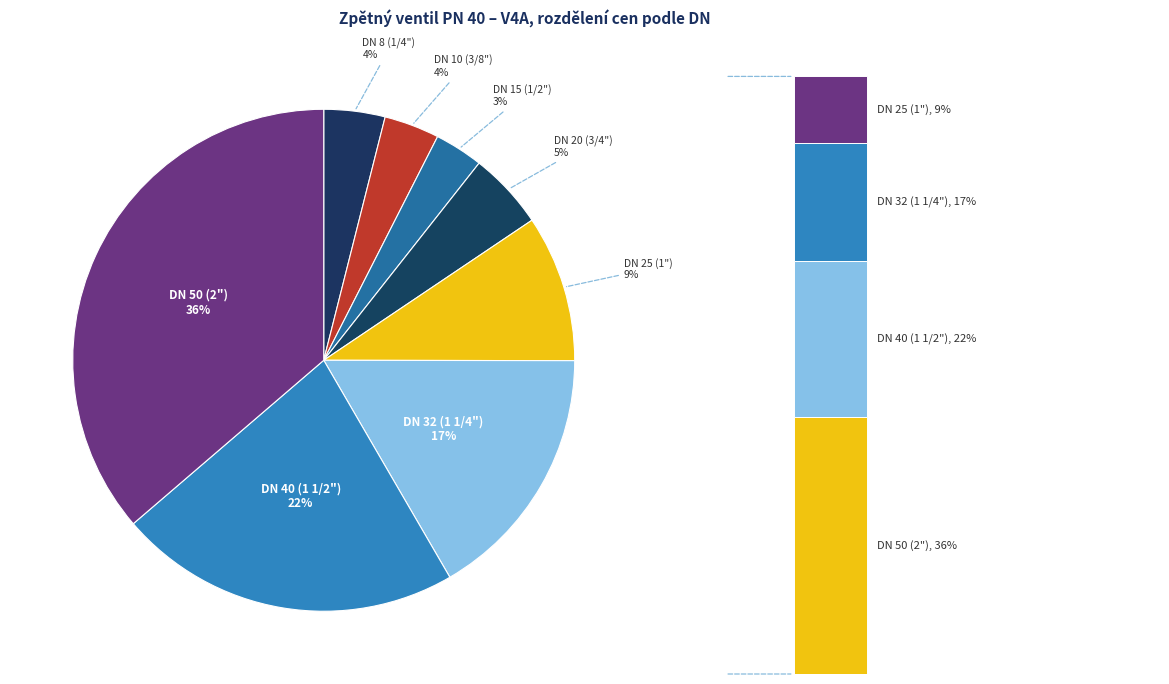

Does any single category account for the majority?

No